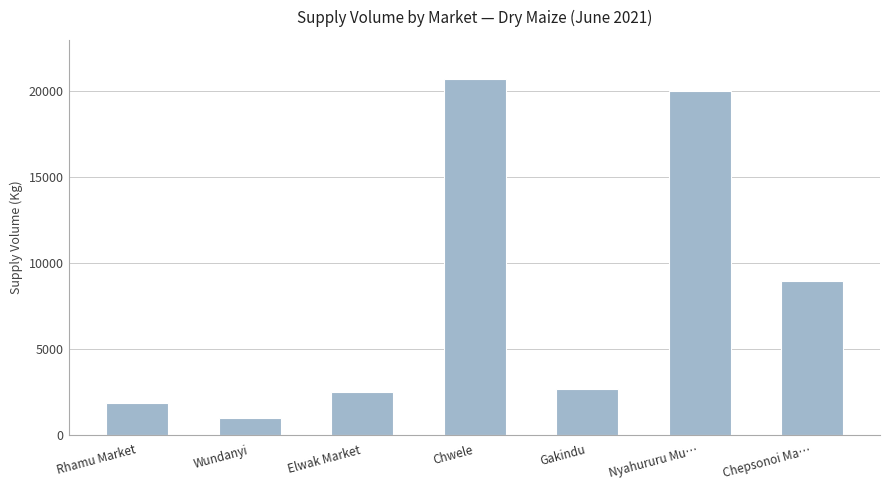

What is the ratio of the value at Wundanyi to the value at Chepsonoi Ma…?

0.1